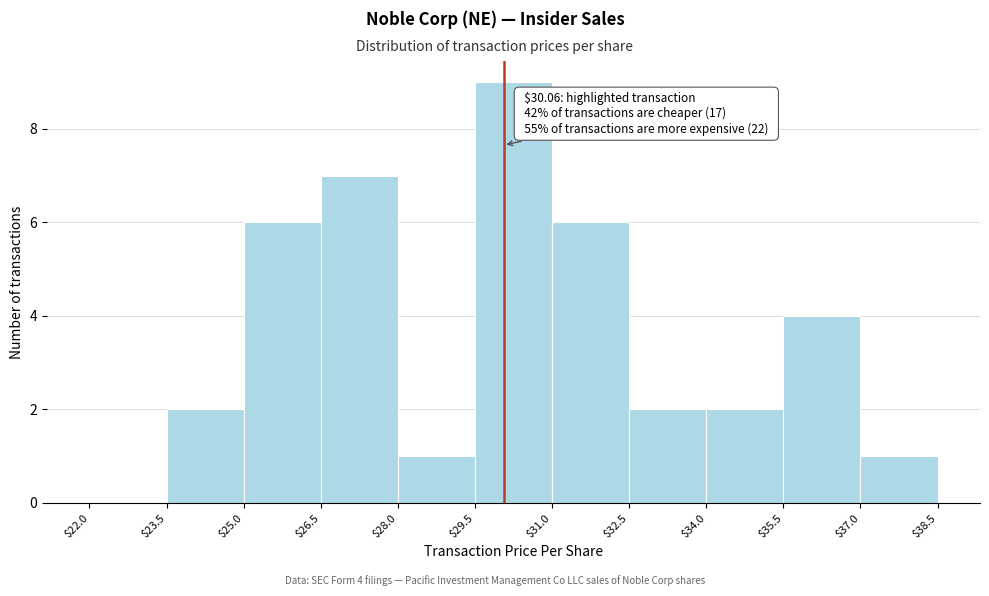

Over which range of the x-axis is the bar tallest?

$29.5 to $31.0